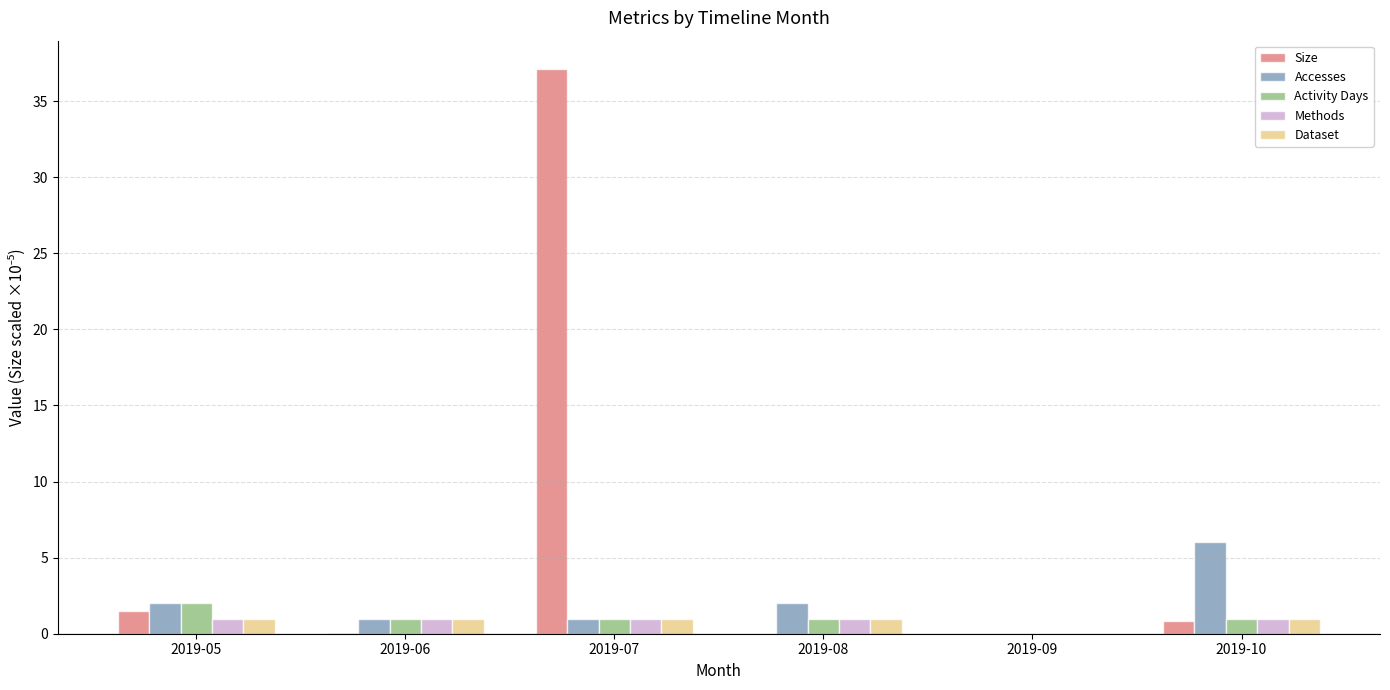

Is the value of Dataset at 2019-07 greater than the value of Methods at 2019-09?

Yes